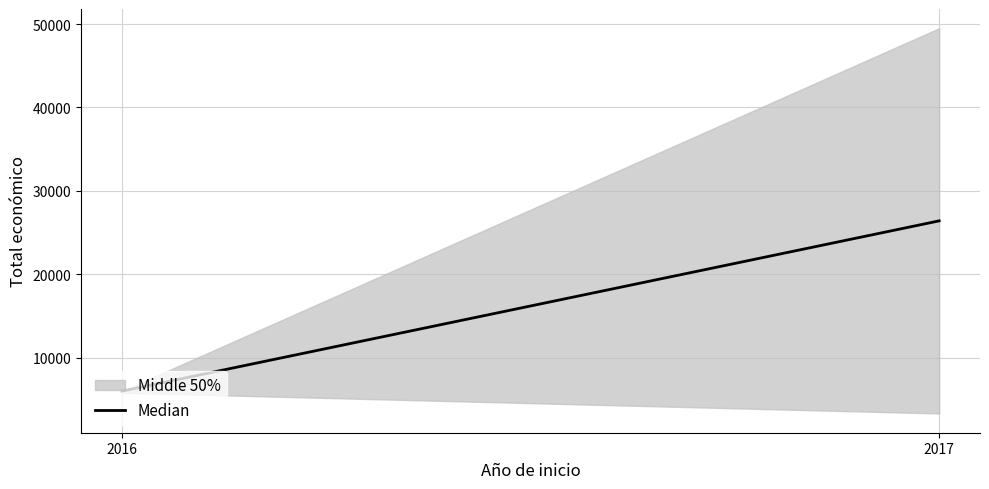

Reading left to right, what are all the values shown in this chart?

6000	26408